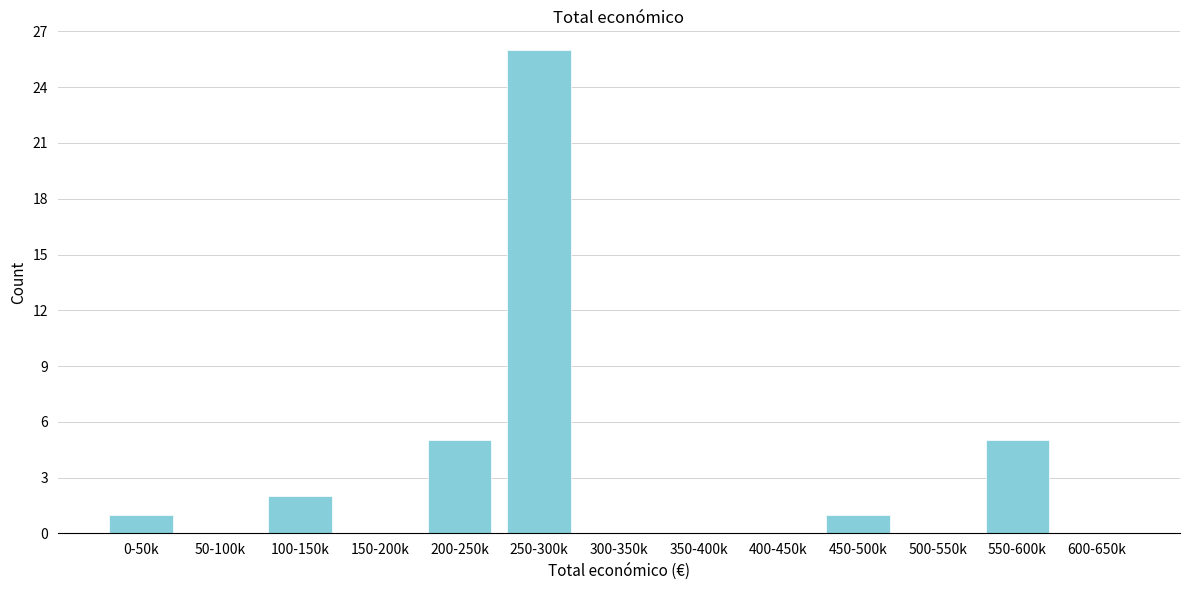

Reading left to right, list all the values displayed in this chart.

0-50k=1	50-100k=0	100-150k=2	150-200k=0	200-250k=5	250-300k=26	300-350k=0	350-400k=0	400-450k=0	450-500k=1	500-550k=0	550-600k=5	600-650k=0